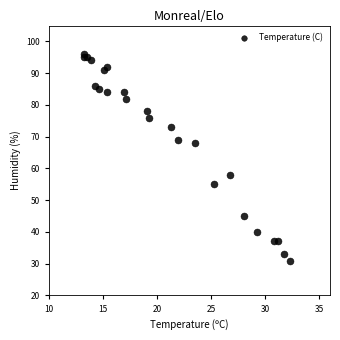

What is the range of Y values (max minus min)?

65